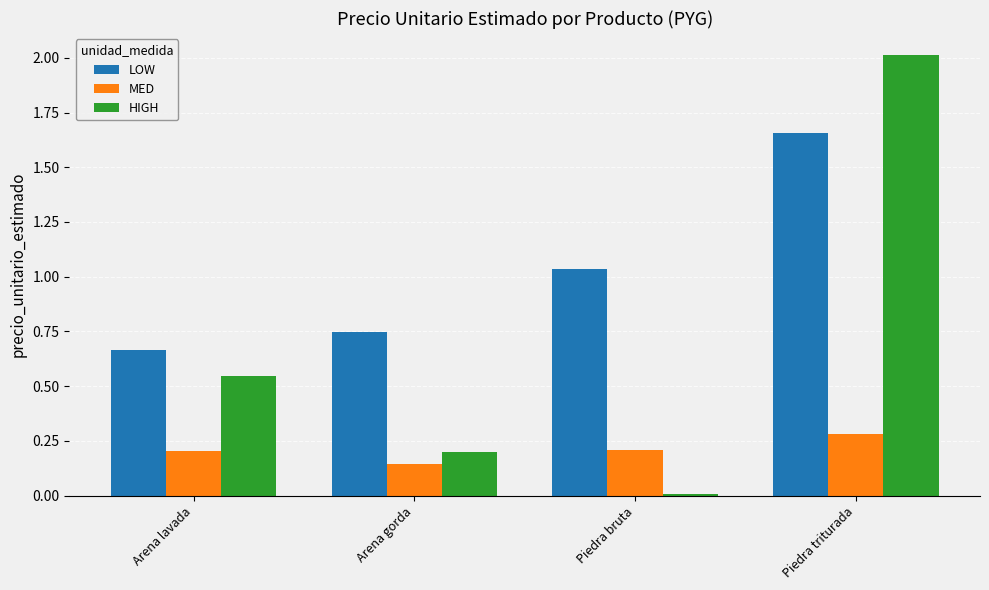

Rank the series by their average value, from lowest to highest.

MED, HIGH, LOW